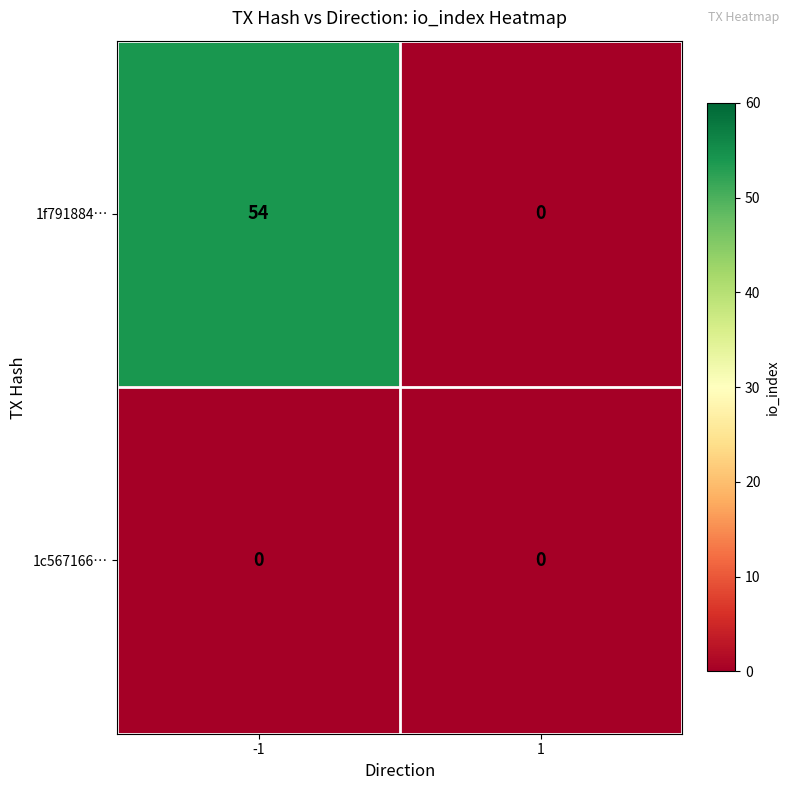

What is the total value across all series at -1?

54